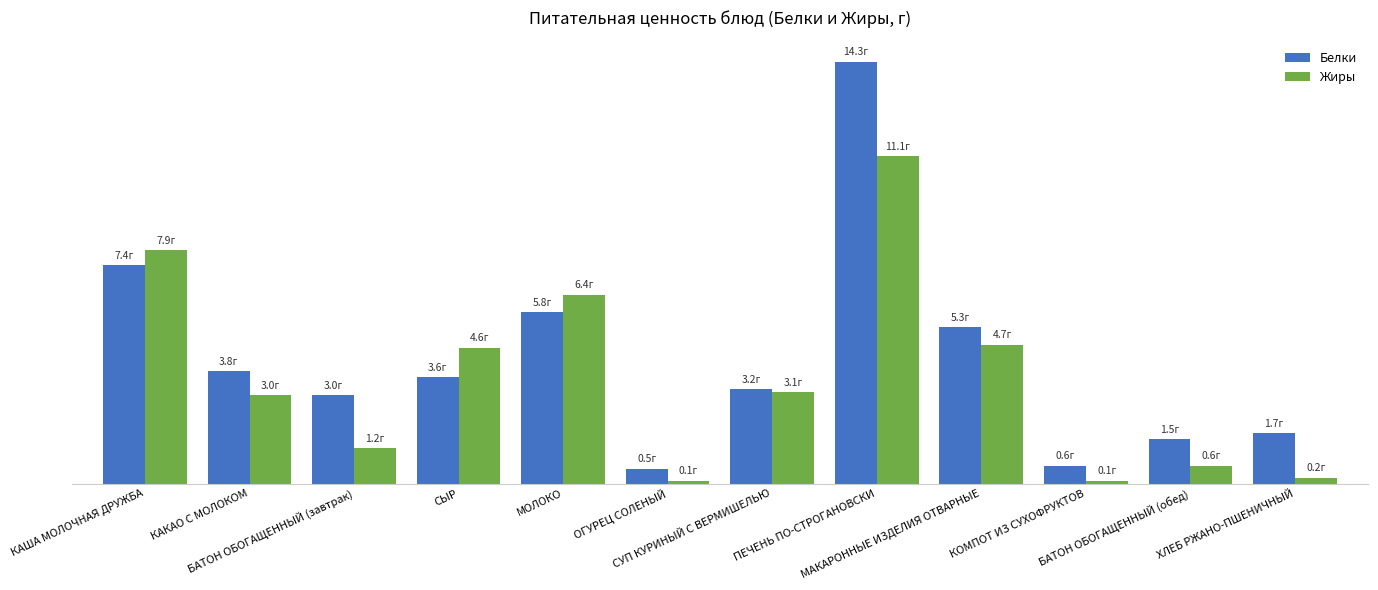

What is the value of the Белки bar at the 6th from the left?

0.5